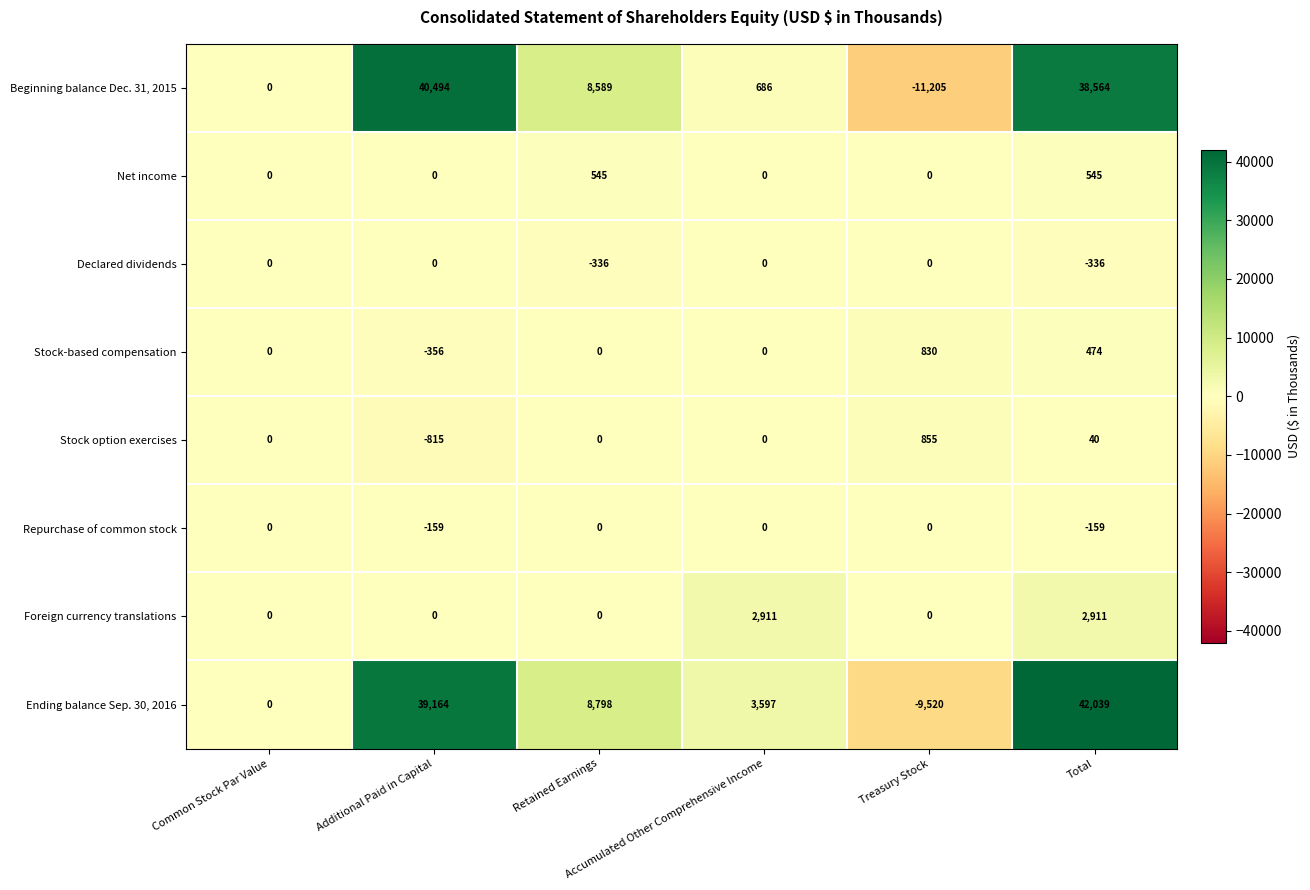

What is the smallest value displayed?

-11205